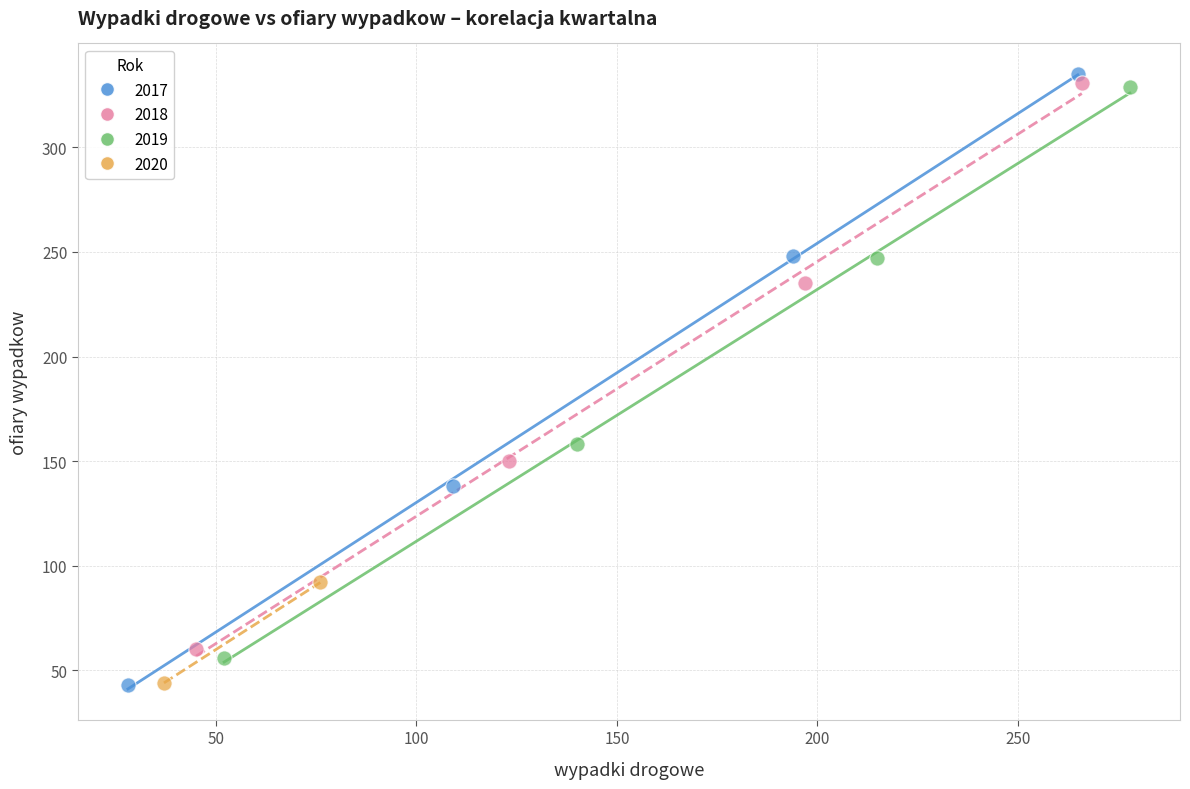

Which series contains the highest Y value?

2017